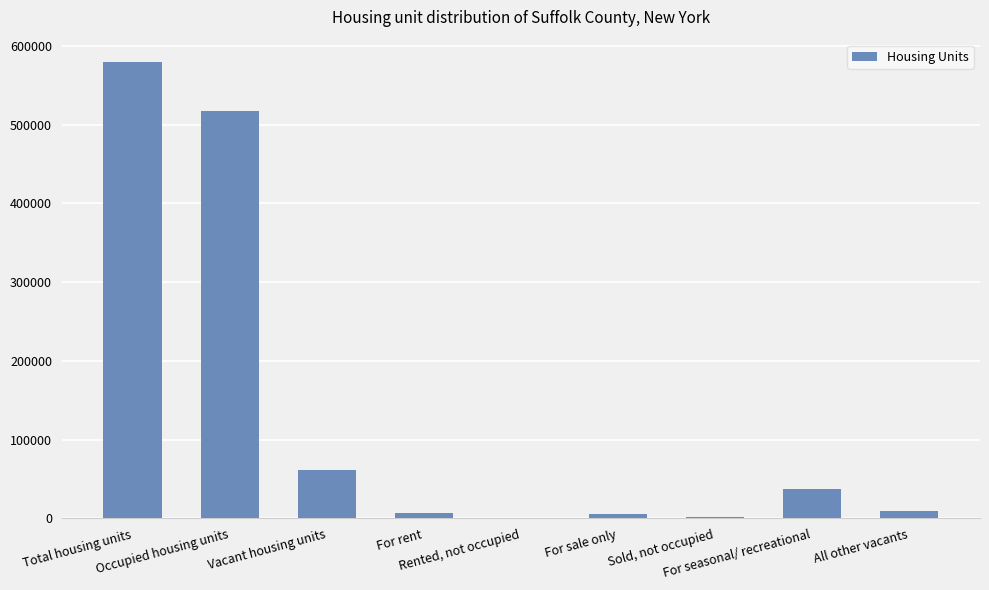

At which category does the chart reach its peak across all series?

Total housing units